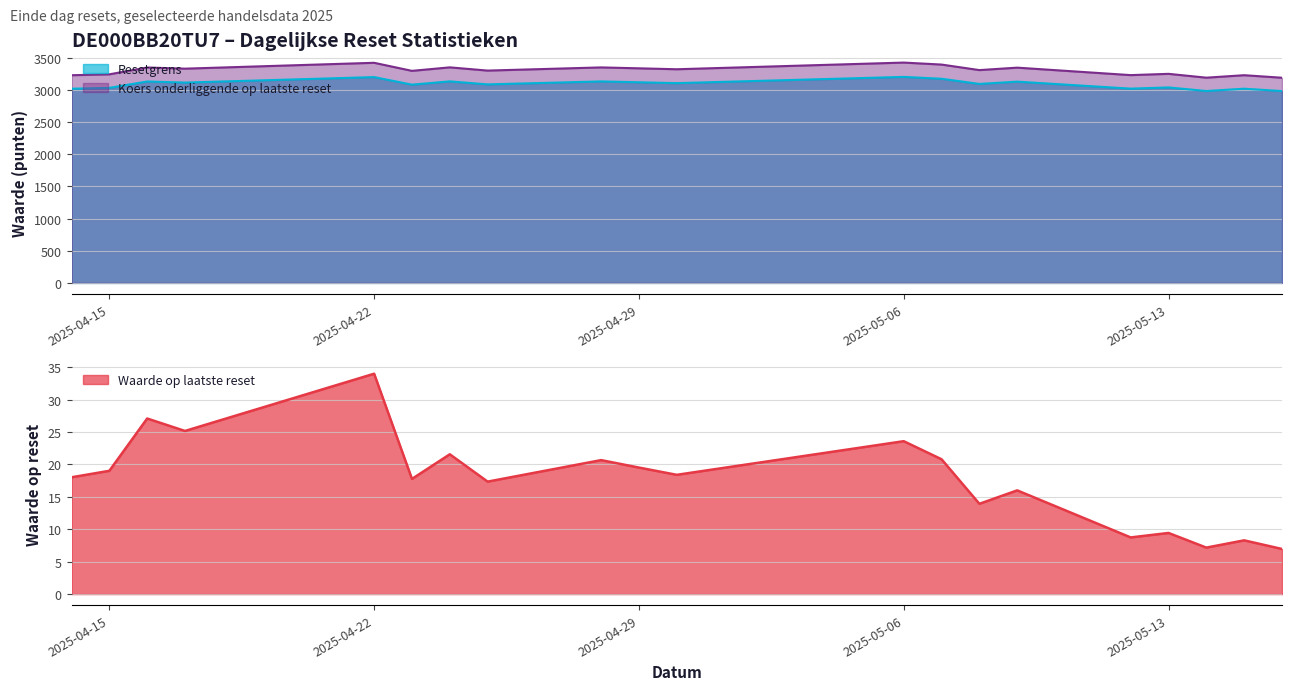

At which category is the sum across all series the highest?

2025-04-22